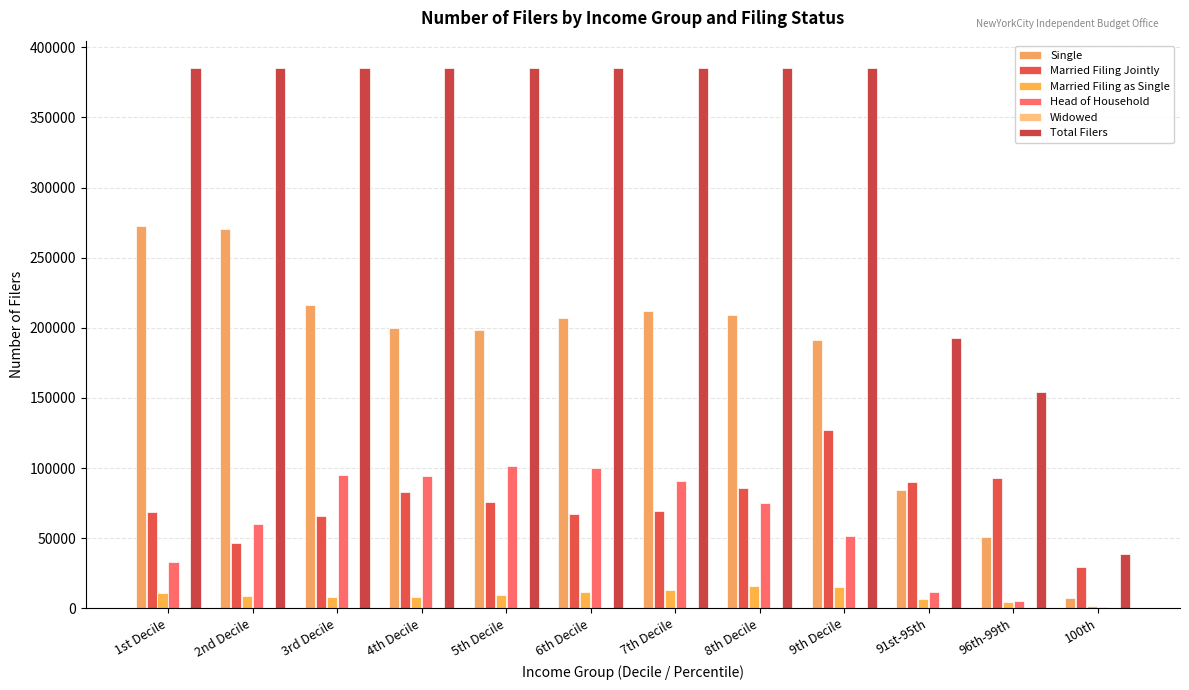

At 6th Decile, list the series in order from largest to smallest.

Total Filers, Single, Head of Household, Married Filing Jointly, Married Filing as Single, Widowed